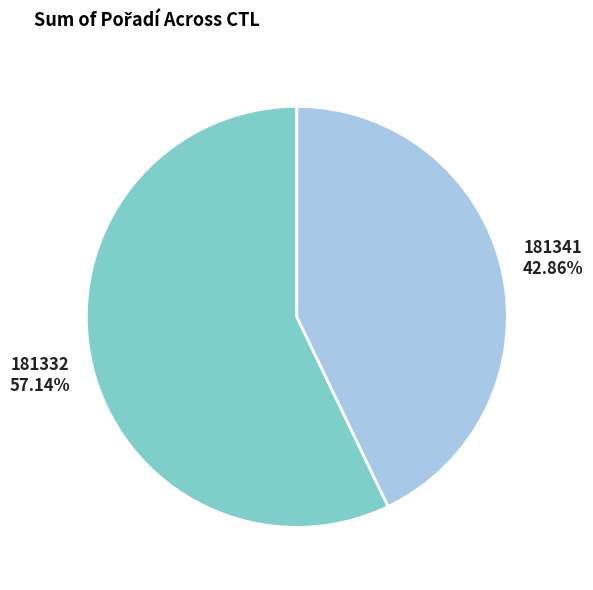

What is the majority slice?

181332